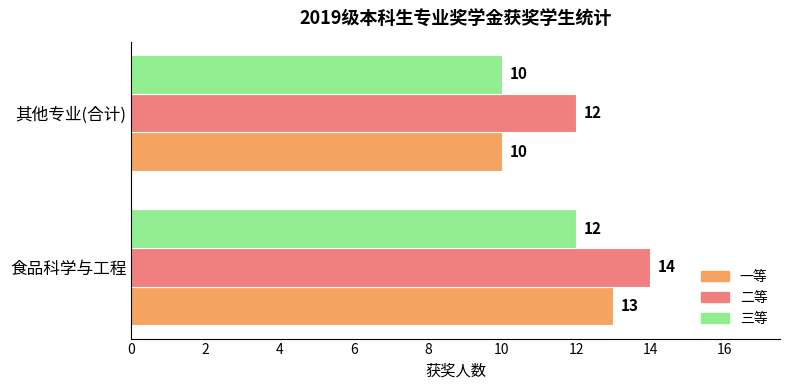

What is the sum of all 二等 values?

26